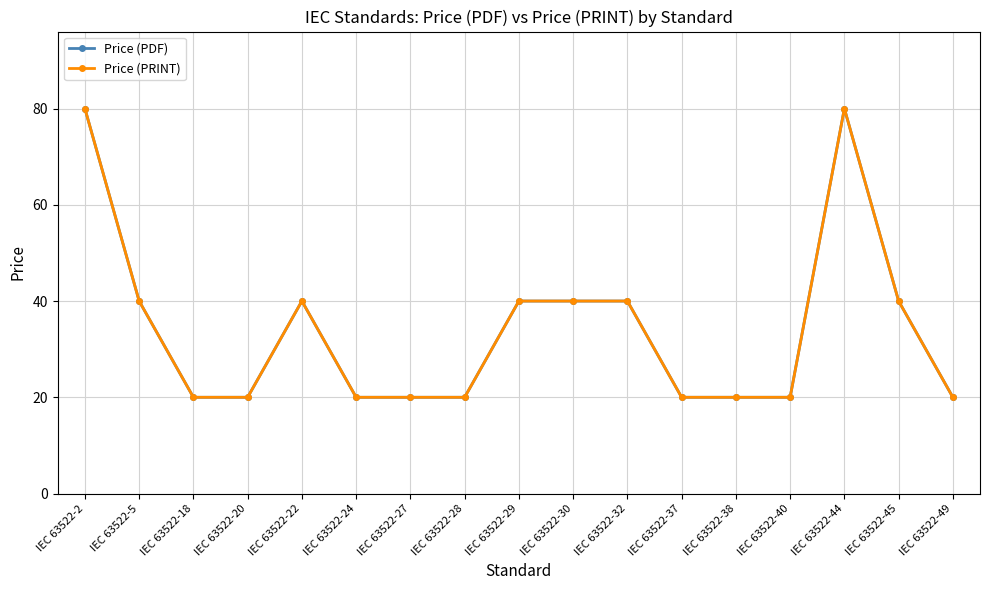

Does the chart have visible grid lines?

Yes